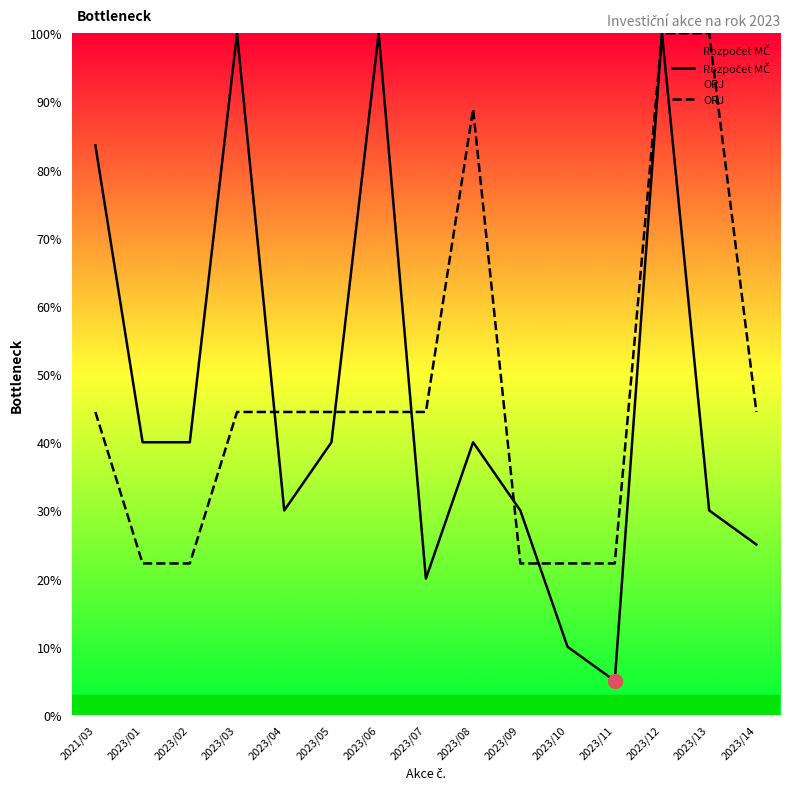

How many values in the Rozpočet MČ series exceed 40?

4